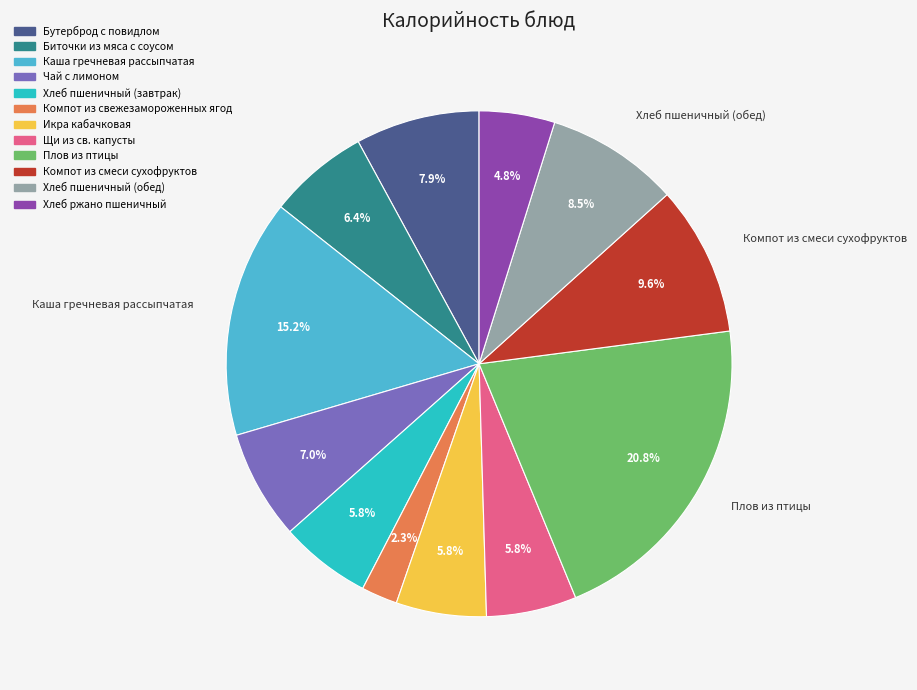

Count the number of slices in the pie.

12